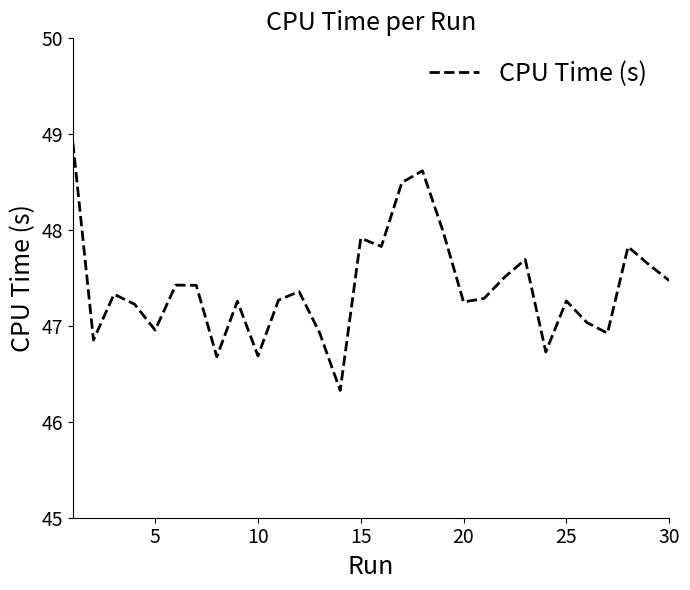

What is the smallest value displayed?

46.3